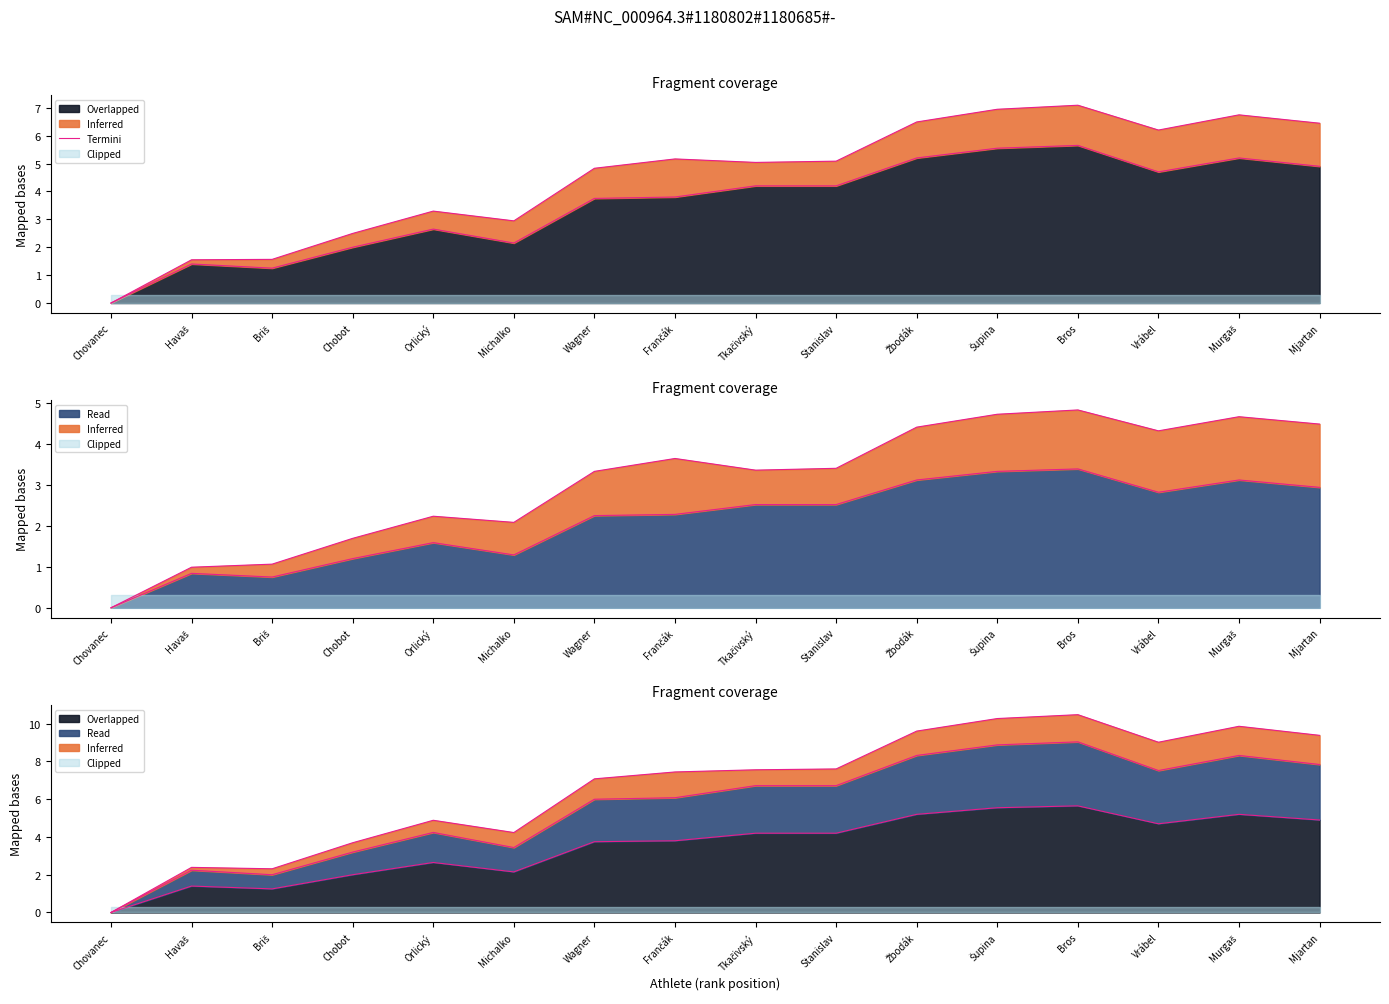

How many values are below 5?

7